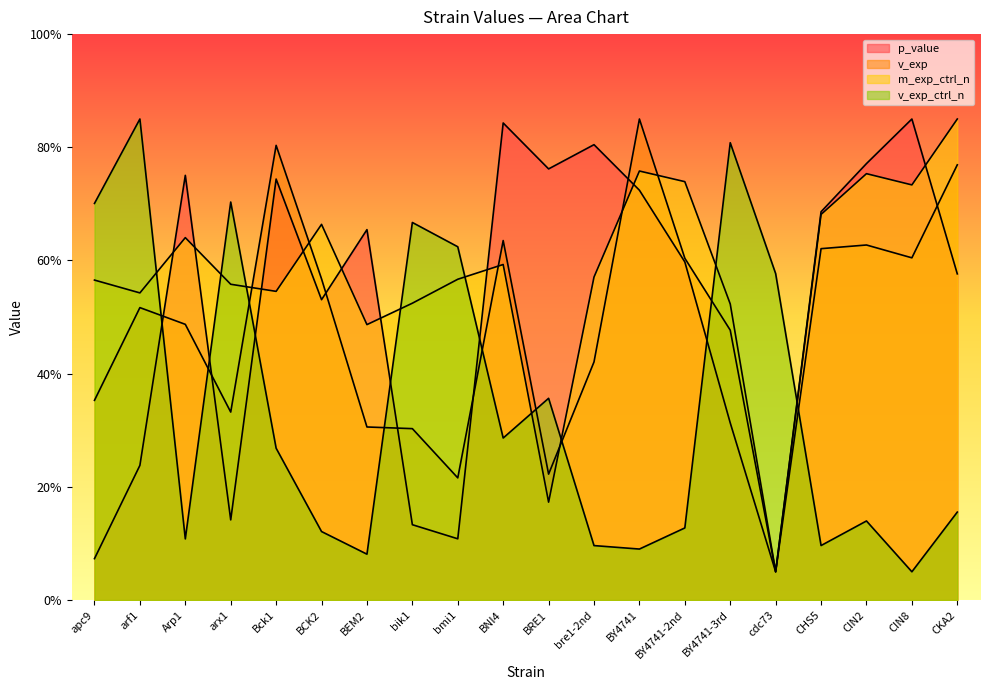

True or false: v_exp_ctrl_n has more than 0 points higher than both neighbors.

True